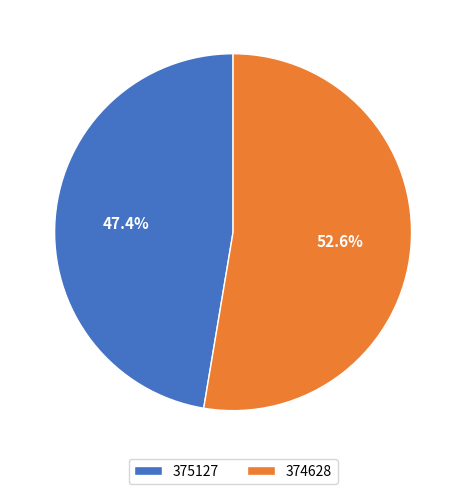

Which has a higher value, 374628 or 375127?

374628